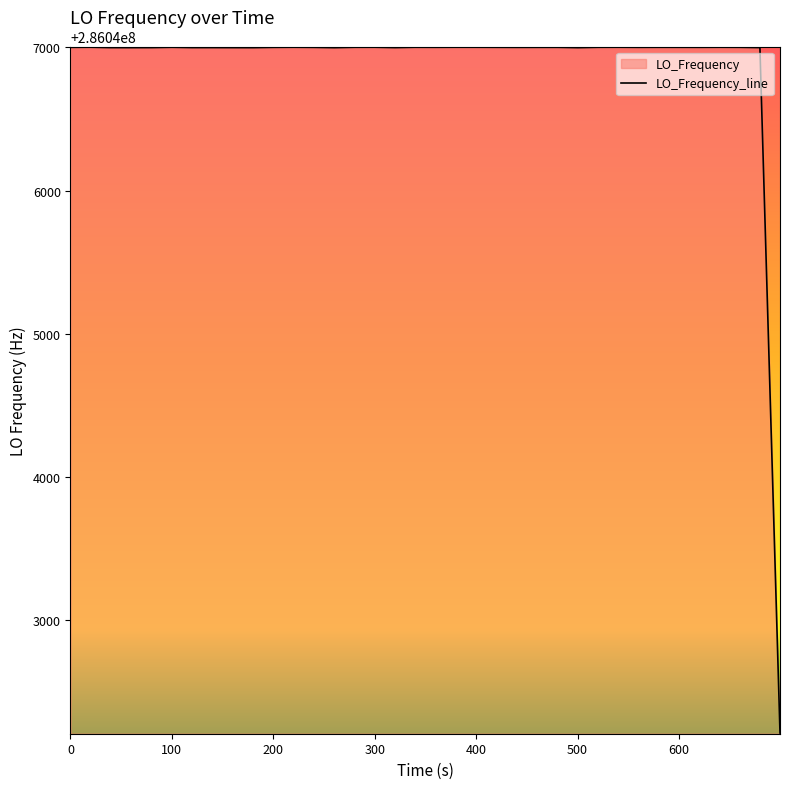

What is the difference between the maximum and minimum values?

4790.0